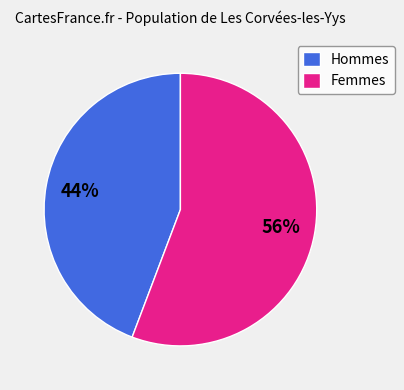

Rank the categories by value from highest to lowest.

Femmes, Hommes